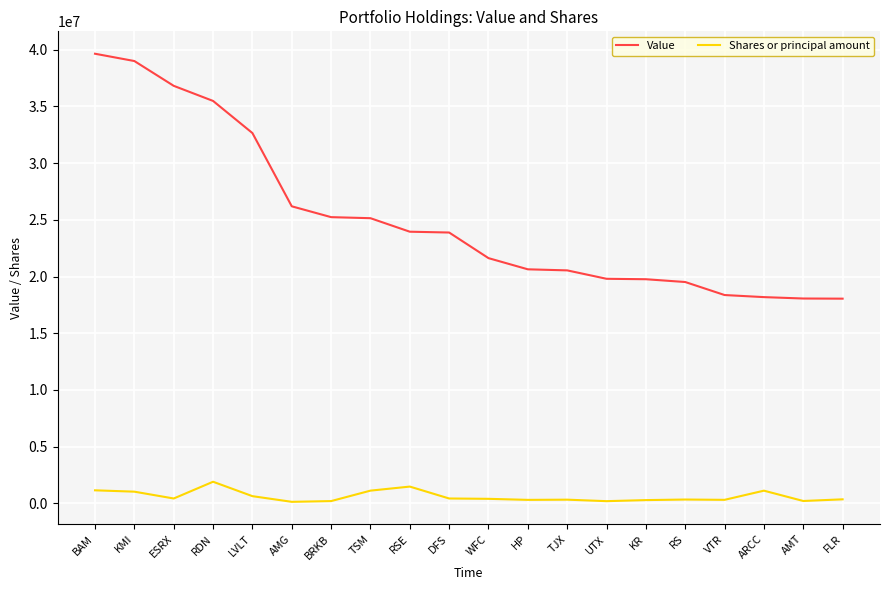

At which label does Value first exceed 23880000?

BAM